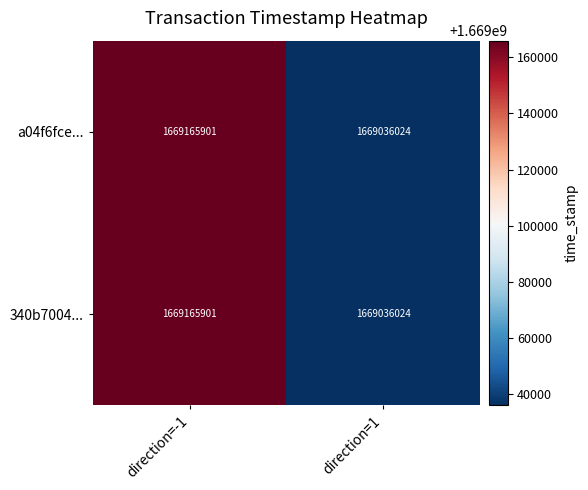

The value of a04f6fce... at direction=-1 is 726545237. True or false?

False